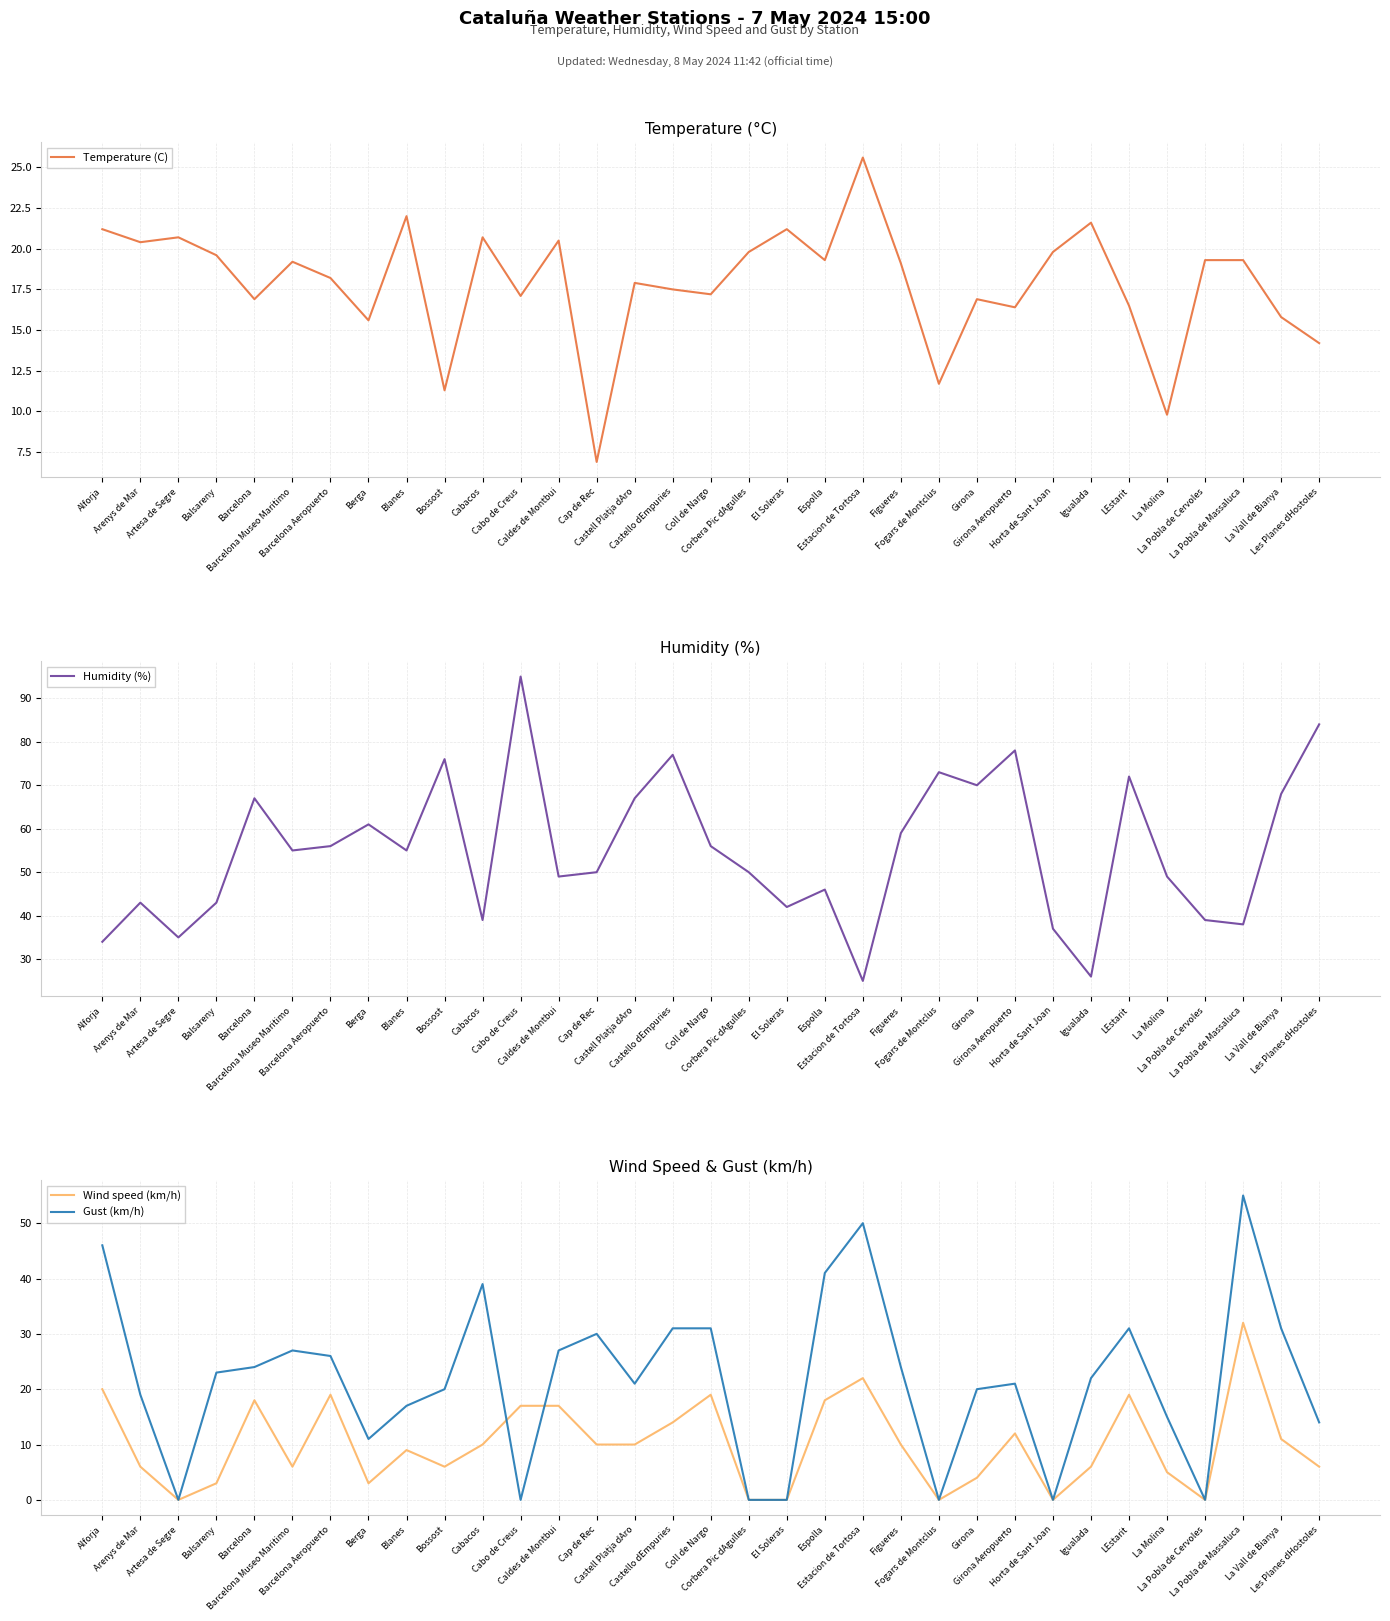

How many intersections are there between Wind speed (km/h) and Gust (km/h)?

2